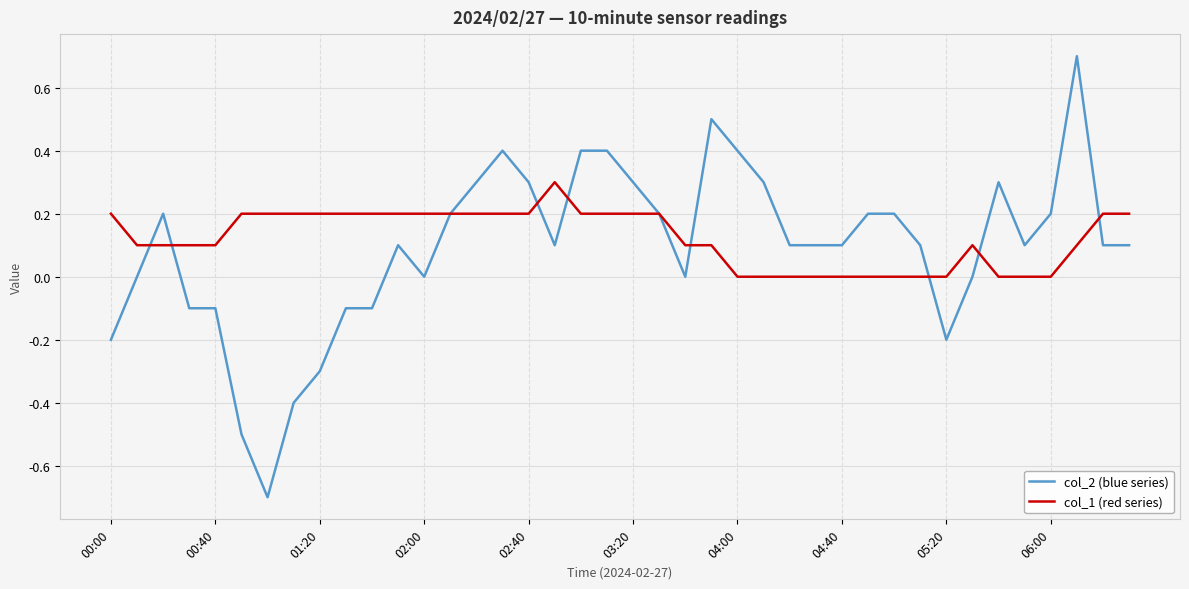

True or false: col_1 (red series) and col_2 (blue series) intersect in this chart.

True